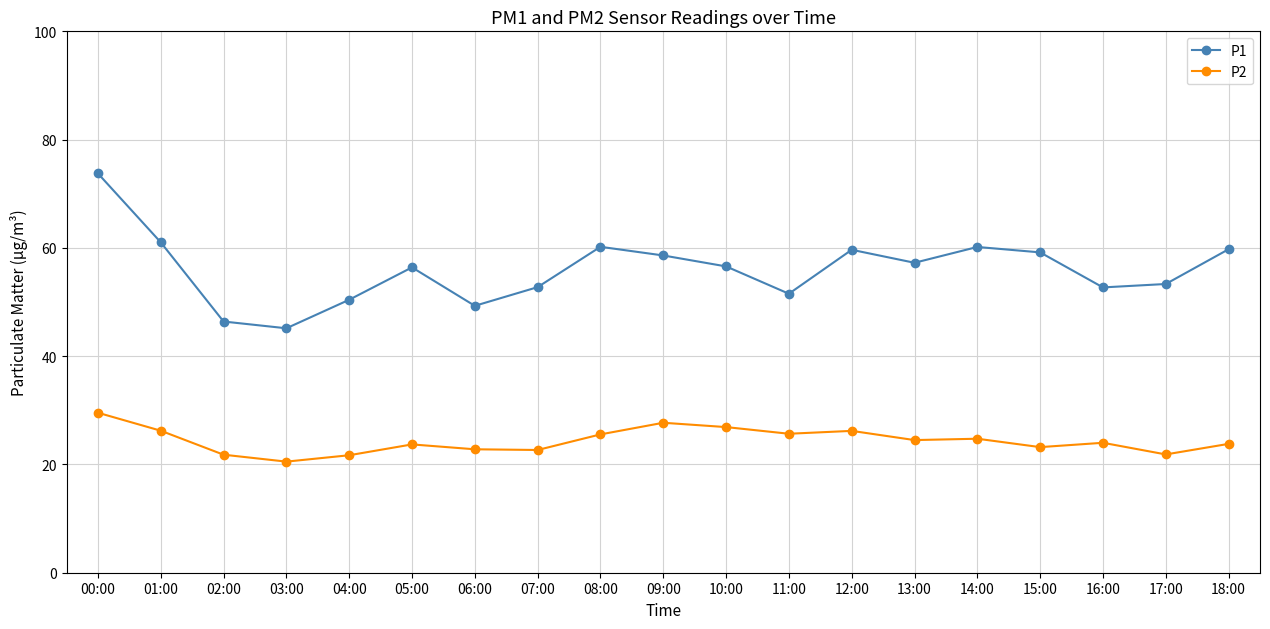

What value does the P2 series have at 14:00?

24.8